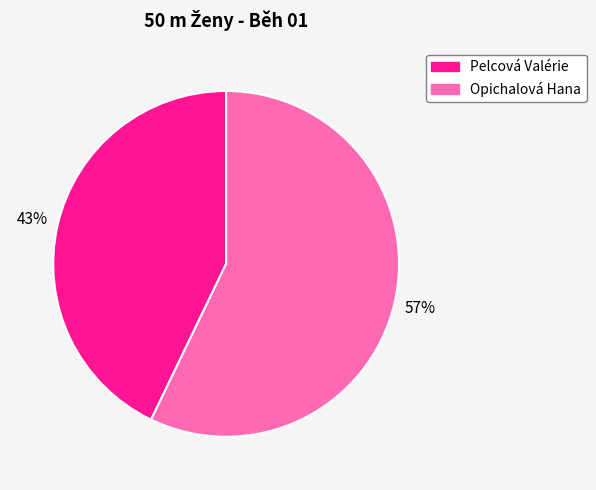

To the nearest percent, what percentage of the pie is Opichalová Hana?

57%